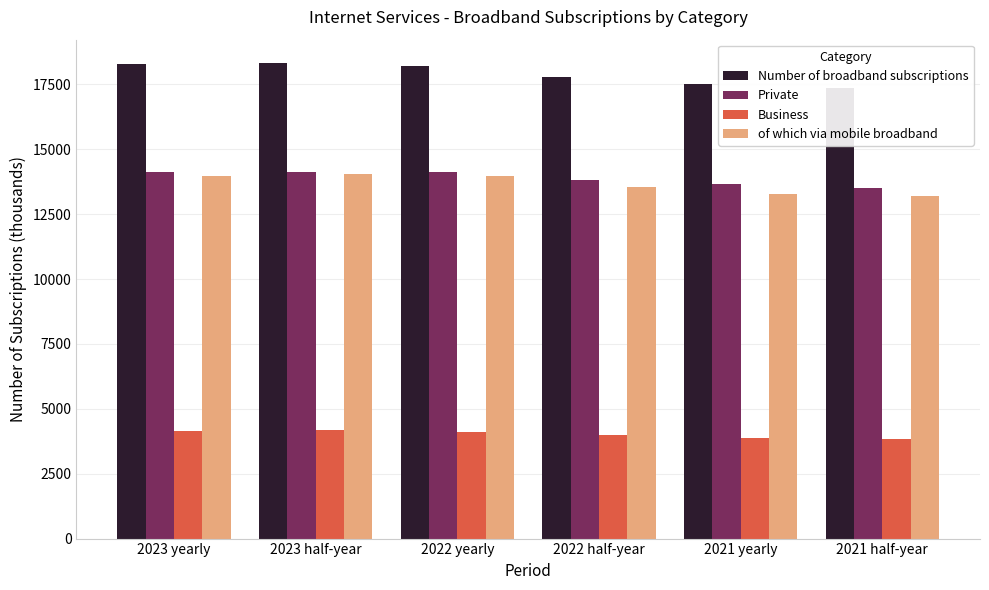

What is the difference between the maximum and minimum values in the Private series?

620.1